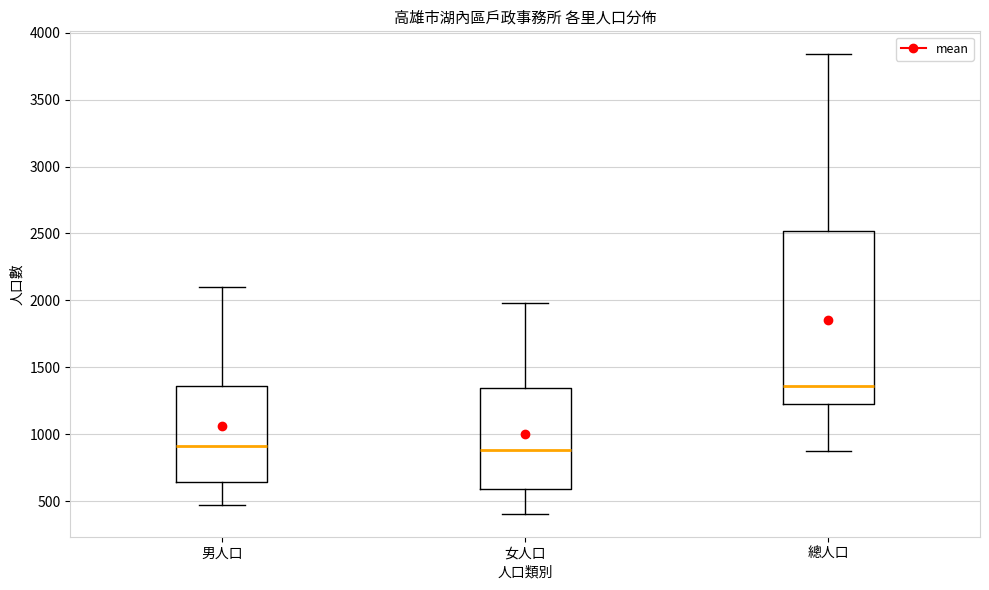

Which box is the tallest, from its lower edge to its upper edge?

總人口